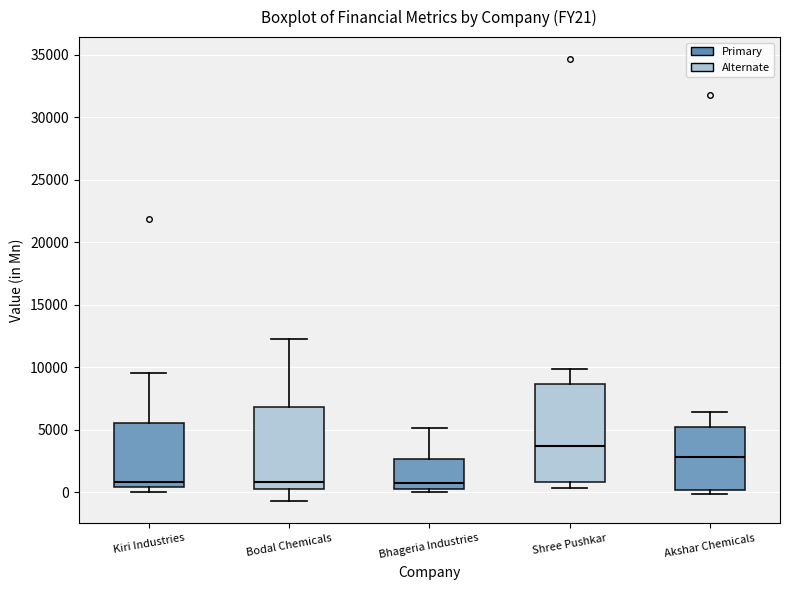

Reading left to right, transcribe this box plot: for each box, give where its median line is, the range the box spans, and where its two whiskers end, as read against the y-axis. The values are not printed on the chart, so give them approximately, as read against the axis.

Kiri Industries: median 1000, box 500 to 5500, whiskers 0 to 9500
Bodal Chemicals: median 1000, box 0 to 7000, whiskers -500 to 12500
Bhageria Industries: median 500 (just above the box's lower edge), box 500 to 2500, whiskers 0 to 5000
Shree Pushkar: median 3500, box 1000 to 8500, whiskers 500 to 10000
Akshar Chemicals: median 3000, box 0 to 5500, whiskers 0 (just below the box's lower edge) to 6500